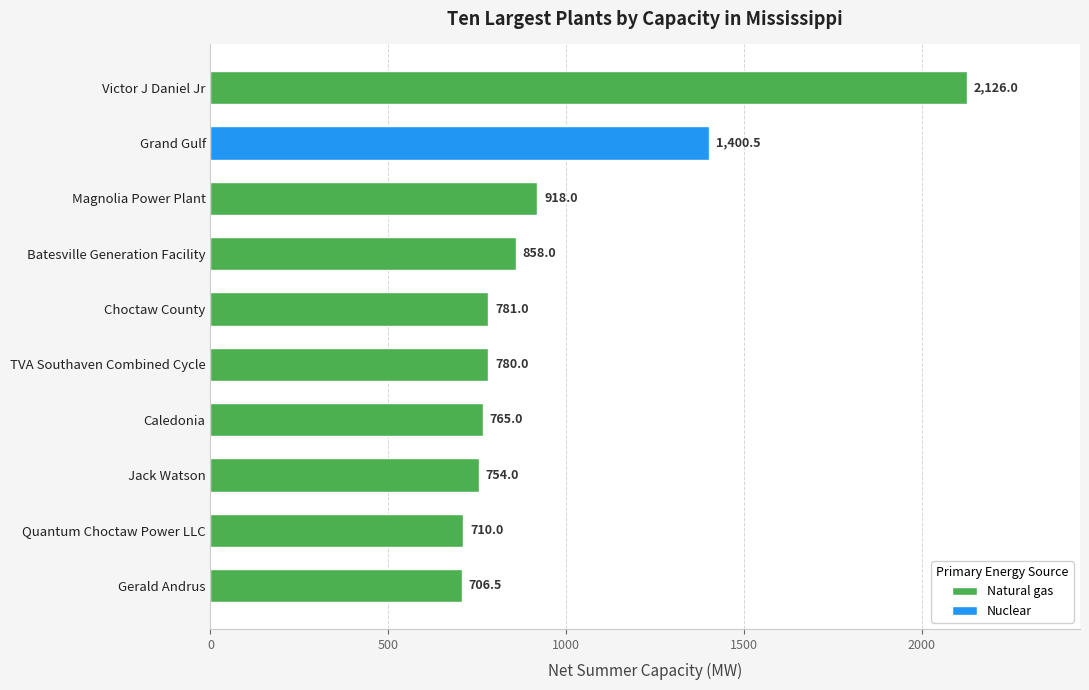

Reading bottom to top, transcribe all the data shown in this chart.

Gerald Andrus=706.5	Quantum Choctaw Power LLC=710.0	Jack Watson=754.0	Caledonia=765.0	TVA Southaven Combined Cycle=780.0	Choctaw County=781.0	Batesville Generation Facility=858.0	Magnolia Power Plant=918.0	Grand Gulf=1400.5	Victor J Daniel Jr=2126.0